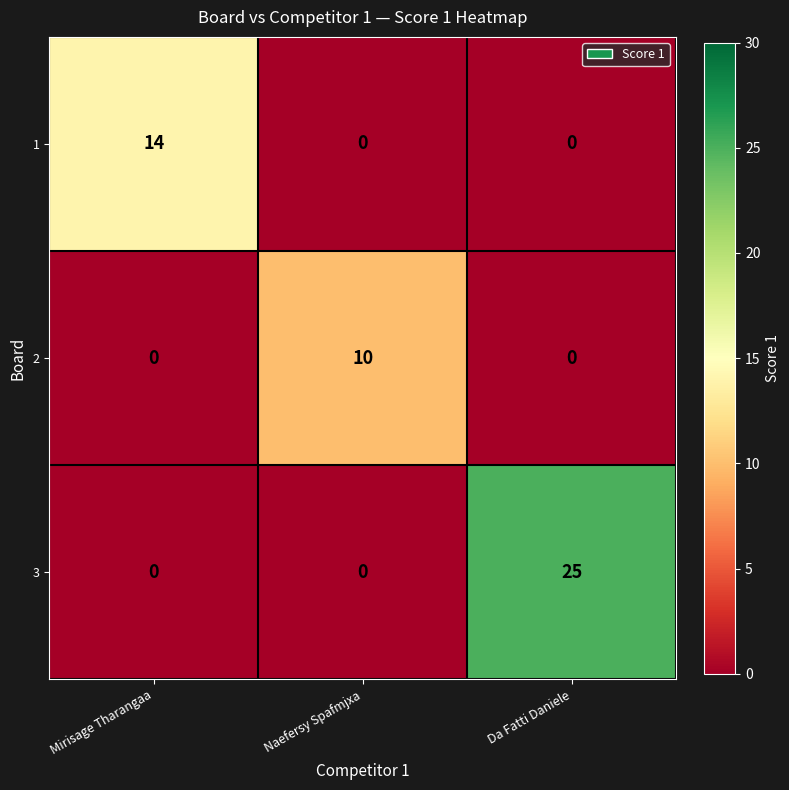

What is the difference between the highest and lowest values at Da Fatti Daniele?

25